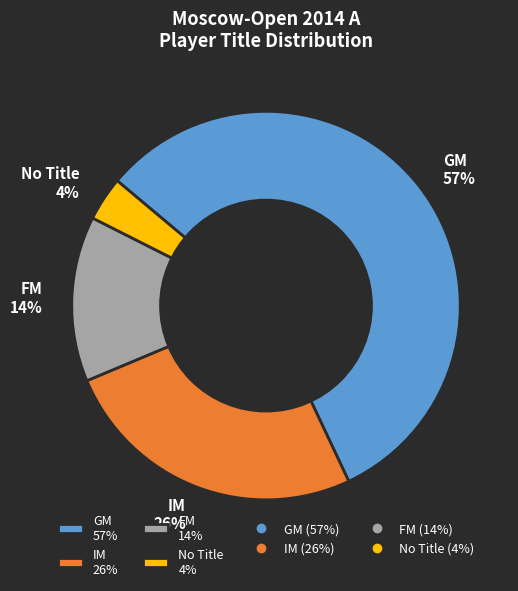

Which slice represents more than half of the pie?

GM 57%